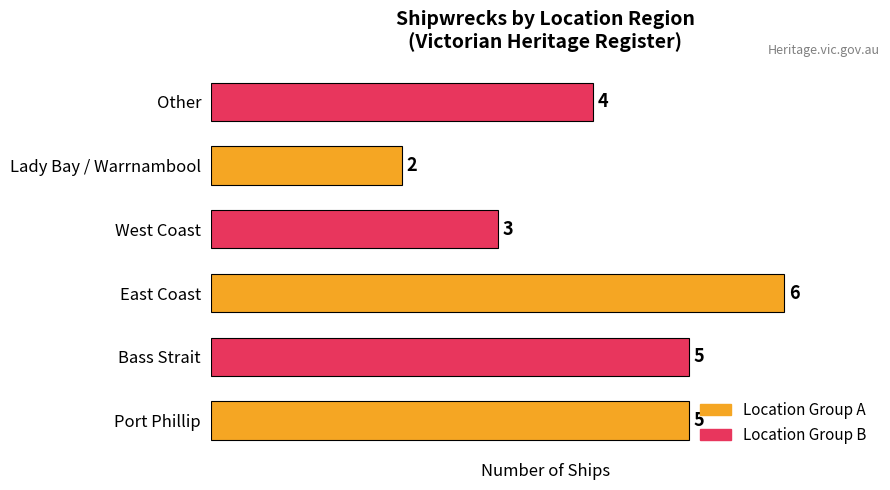

Count the values in the range 3 to 5.

4